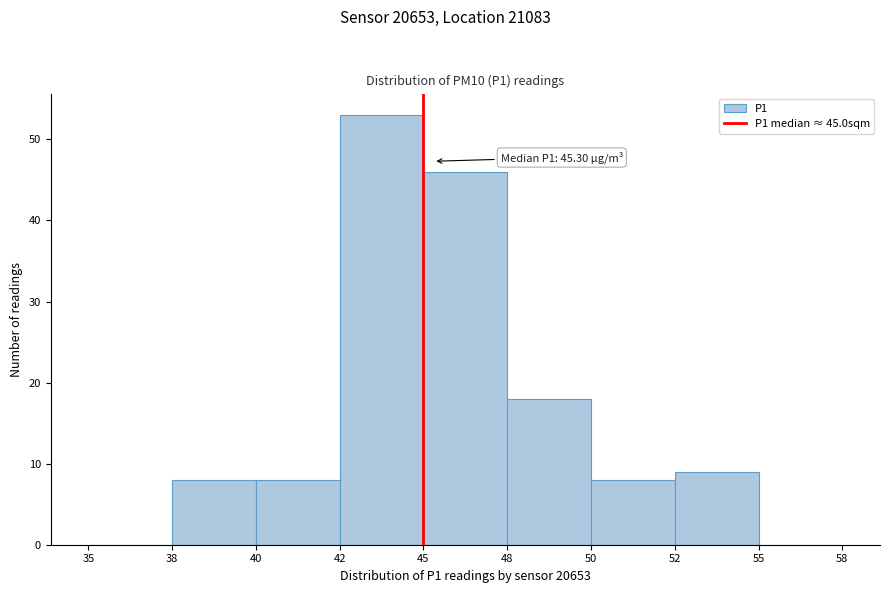

Reading left to right, extract all data points from this chart.

35=0	38=8	40=8	42=53	45=46	48=18	50=8	52=9	55=0